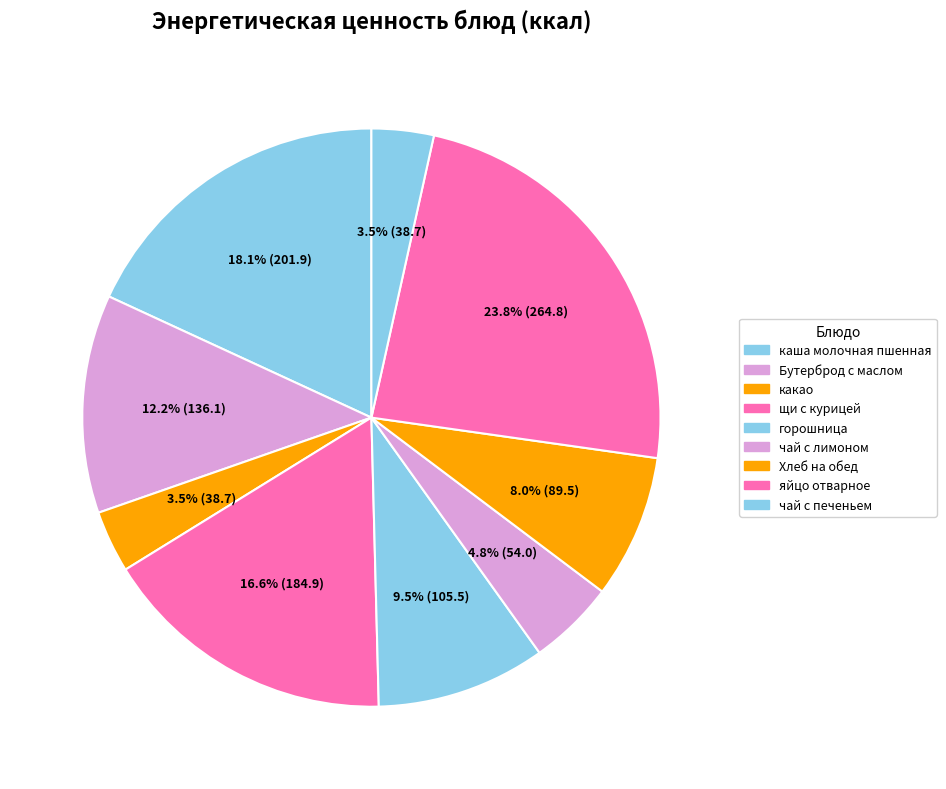

How many slices are in this pie chart?

9